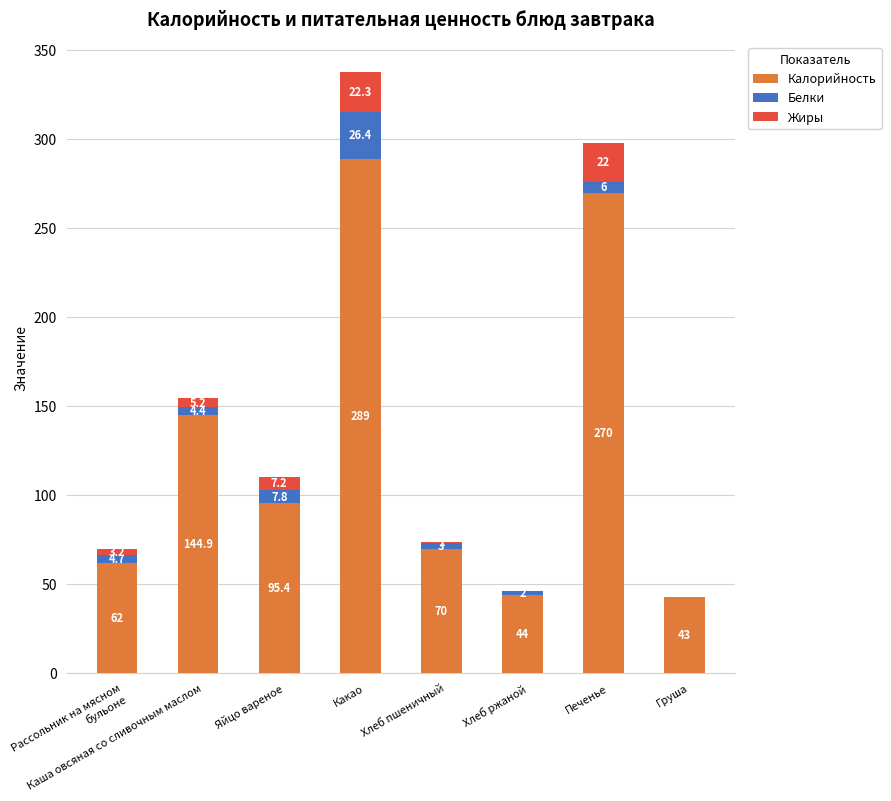

Is it true that Калорийность equals 46.0 at Хлеб пшеничный?

False